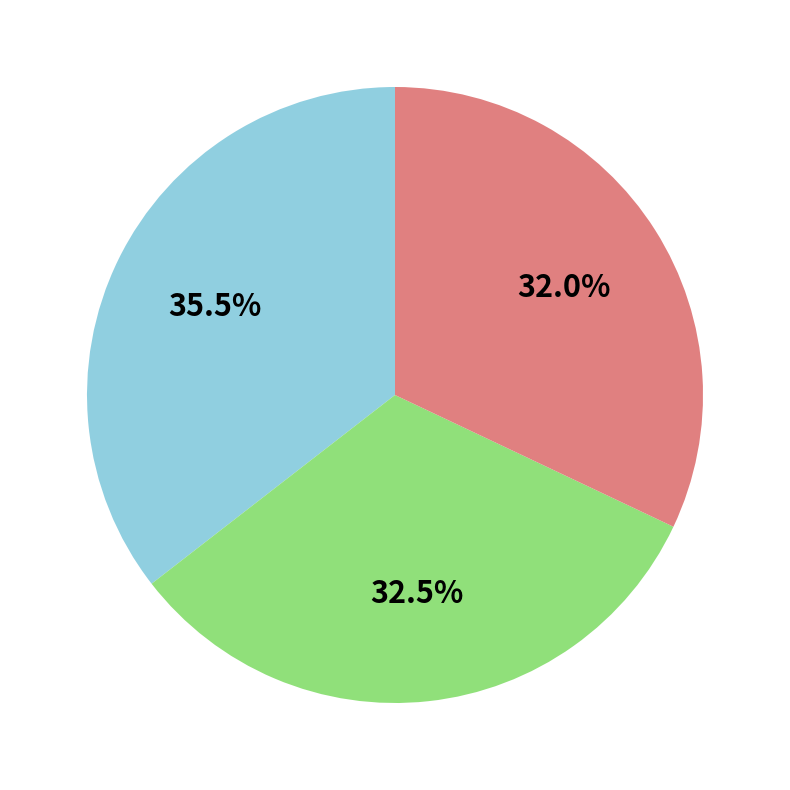

Is there a majority slice in this chart?

No